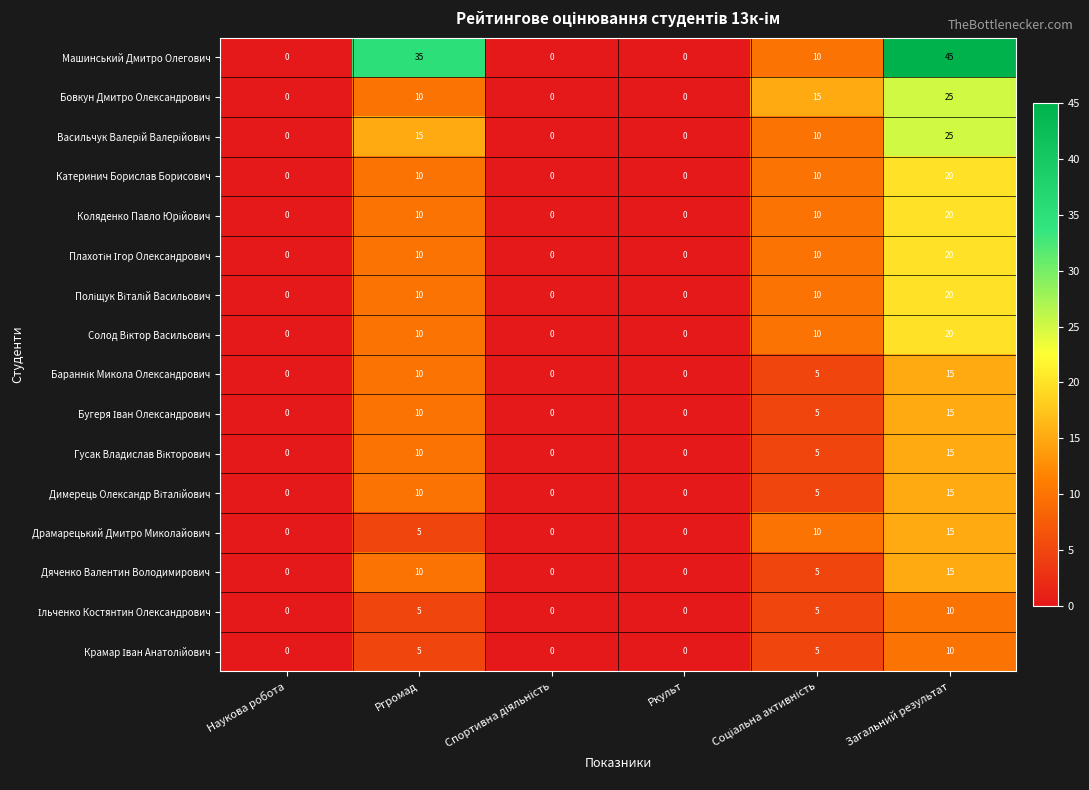

At how many categories does at least one series exceed 11?

3